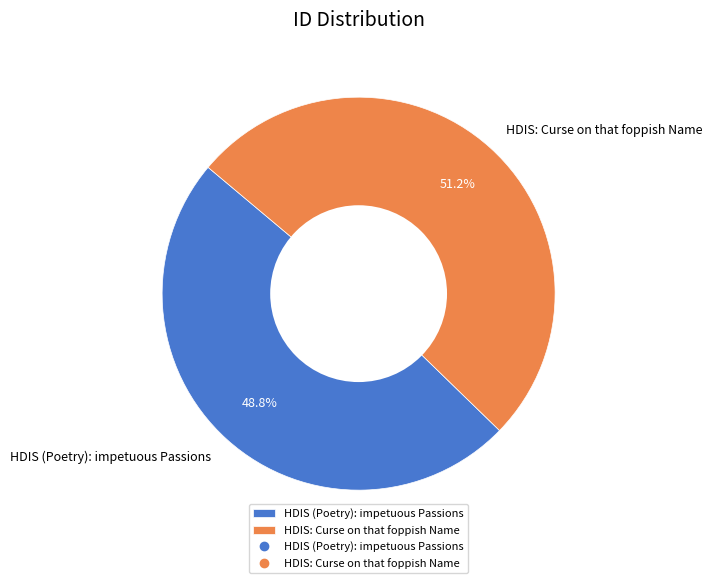

Do HDIS (Poetry): impetuous Passions and HDIS: Curse on that foppish Name together represent more than half of the pie?

Yes